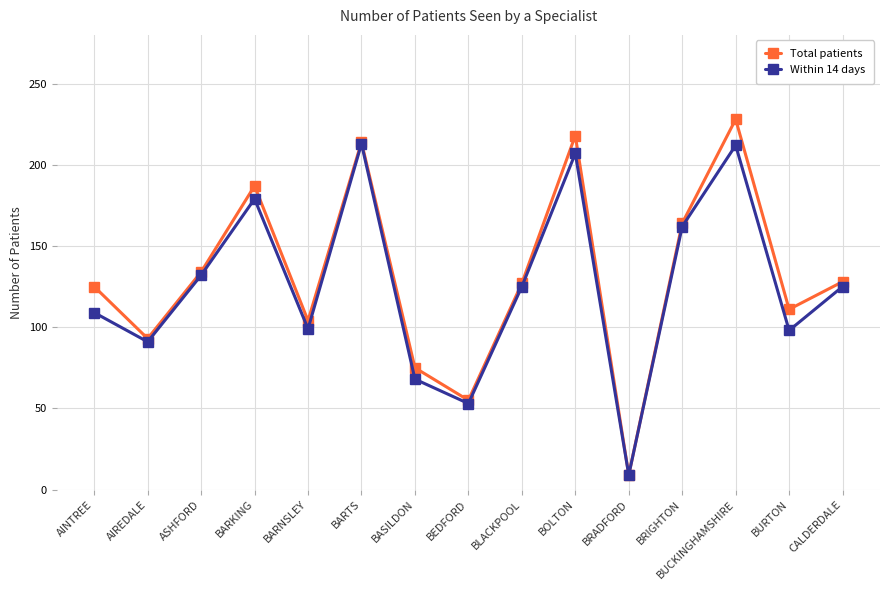

List the series in order of their peak value, lowest first.

Within 14 days, Total patients